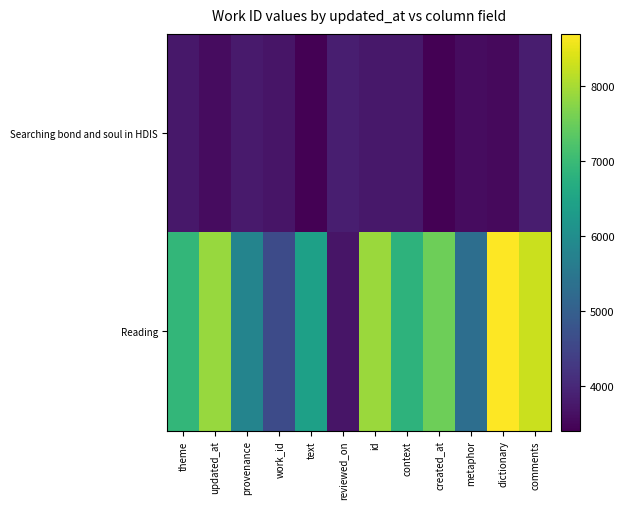

At which category is the sum across all series the highest?

dictionary